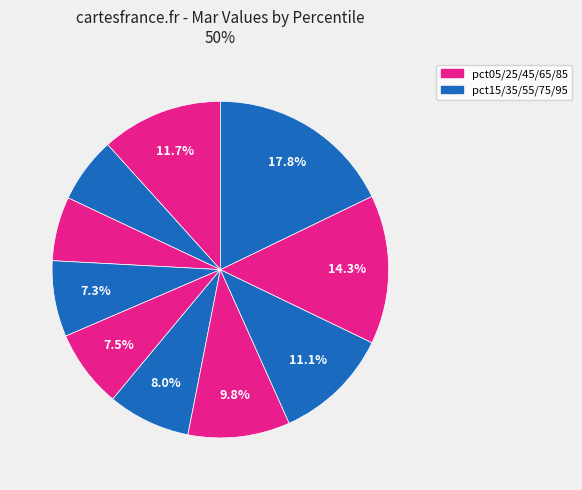

How many slices are in this pie chart?

10